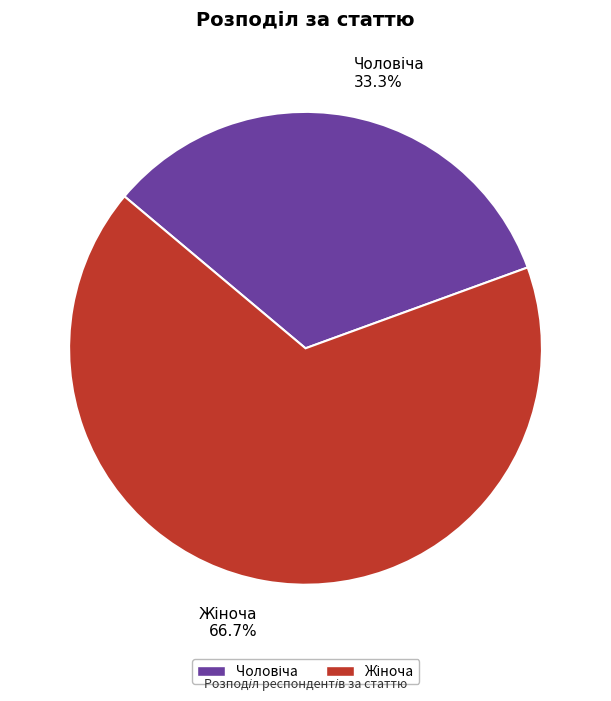

To the nearest percent, what is the average slice percentage?

50%